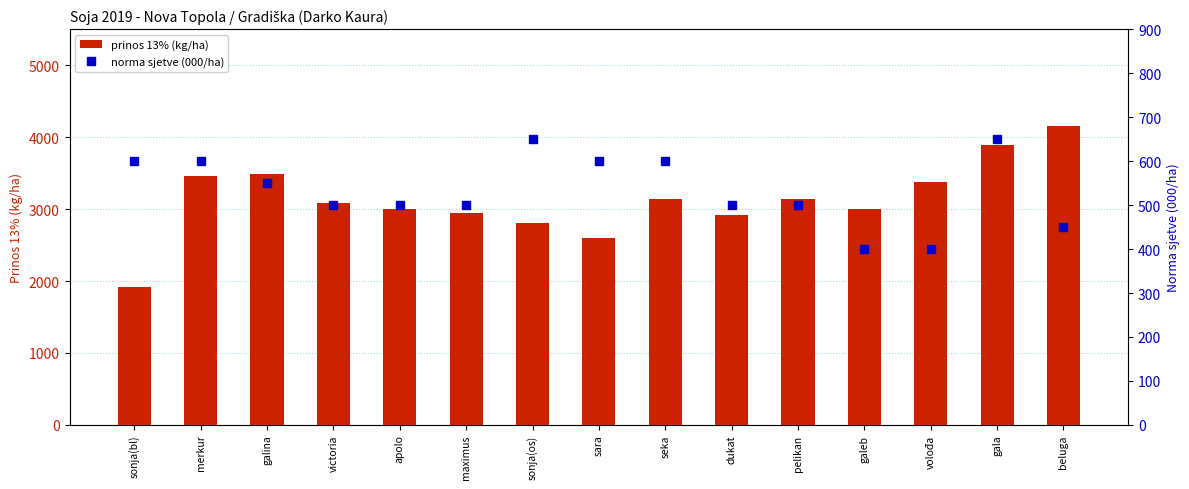

How many groups of bars are there?

15